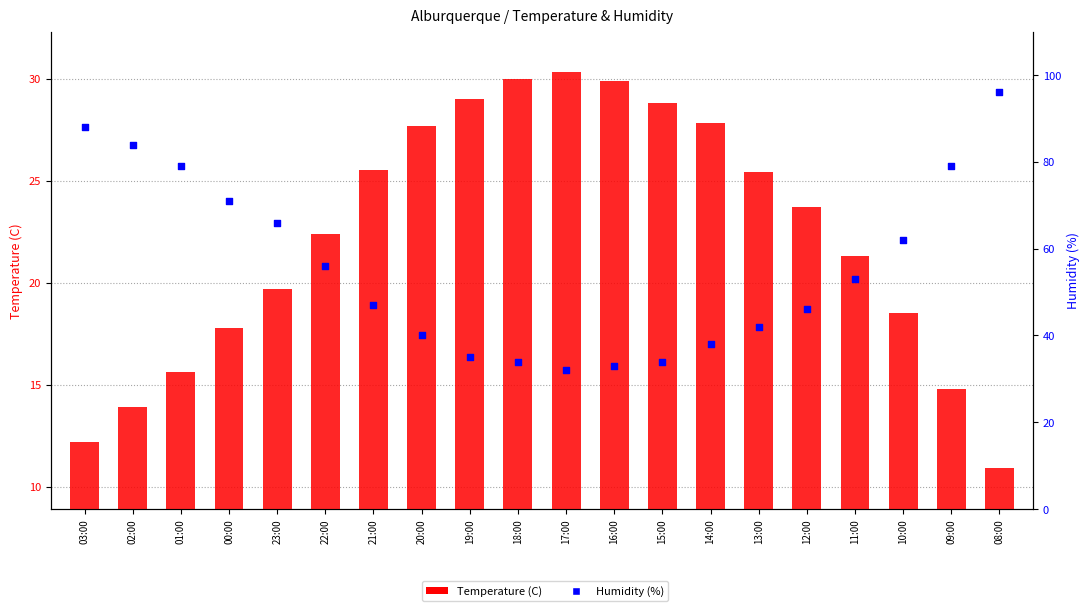

Is the value of Humidity (%) at 08:00 greater than the value of Temperature (C) at 03:00?

Yes